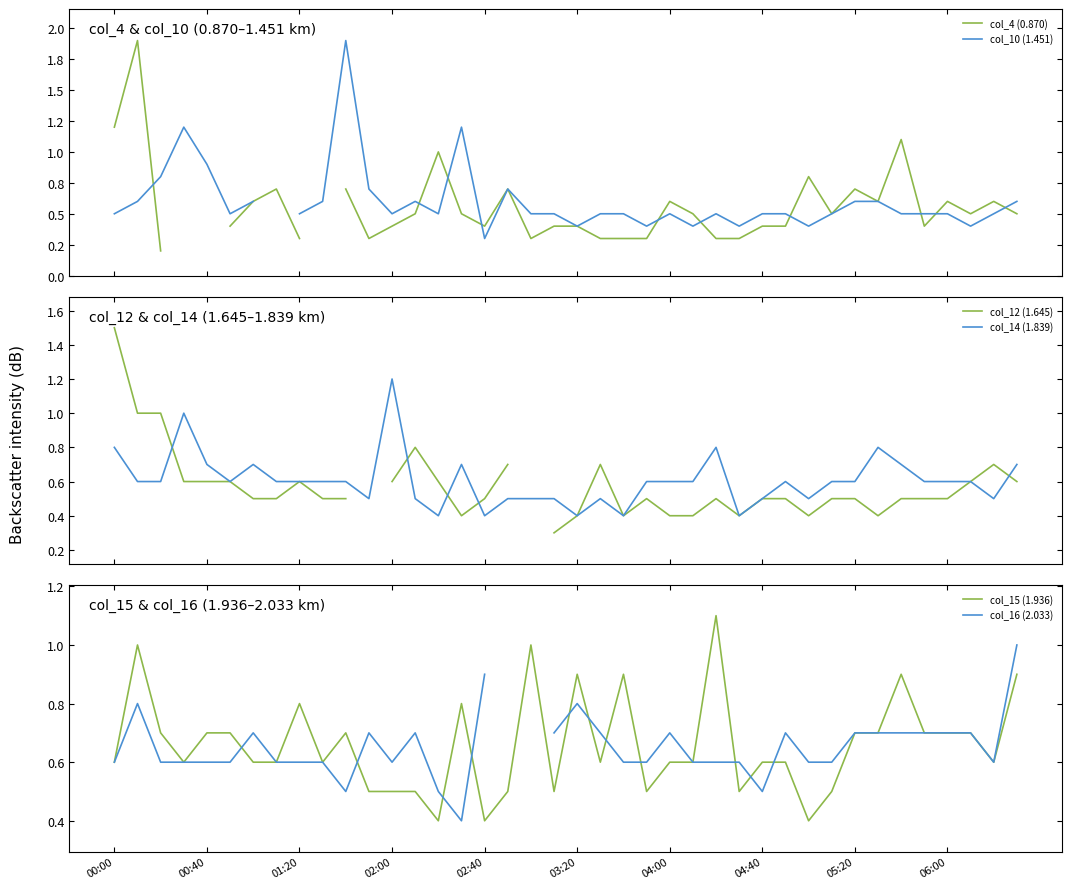

What is the minimum value for col_14 (1.839)?

0.4